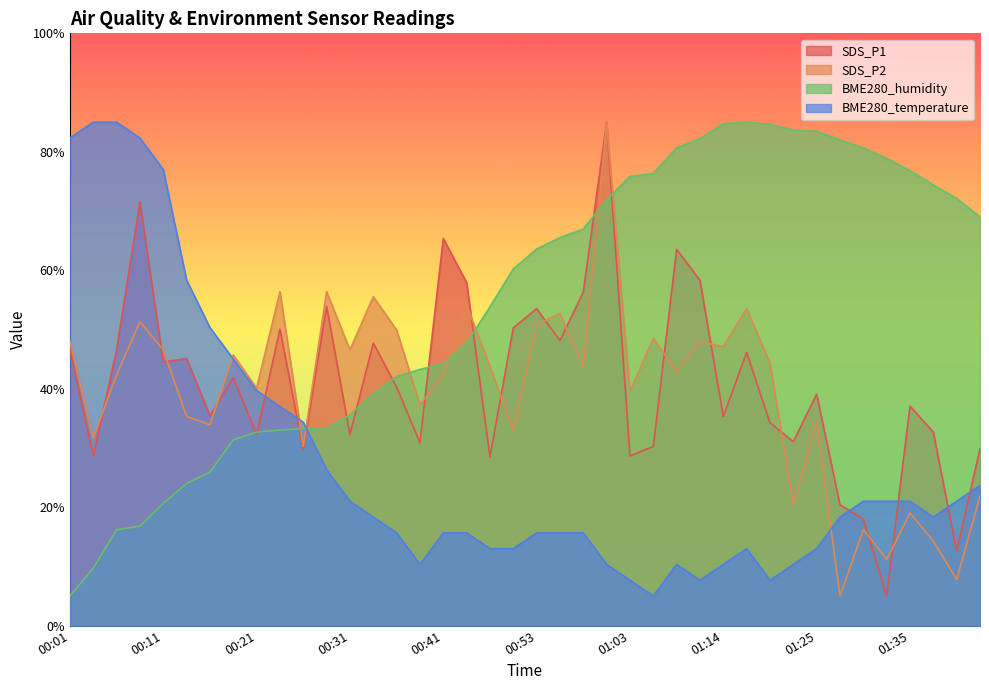

Where is the first local maximum for SDS_P2?

00:09